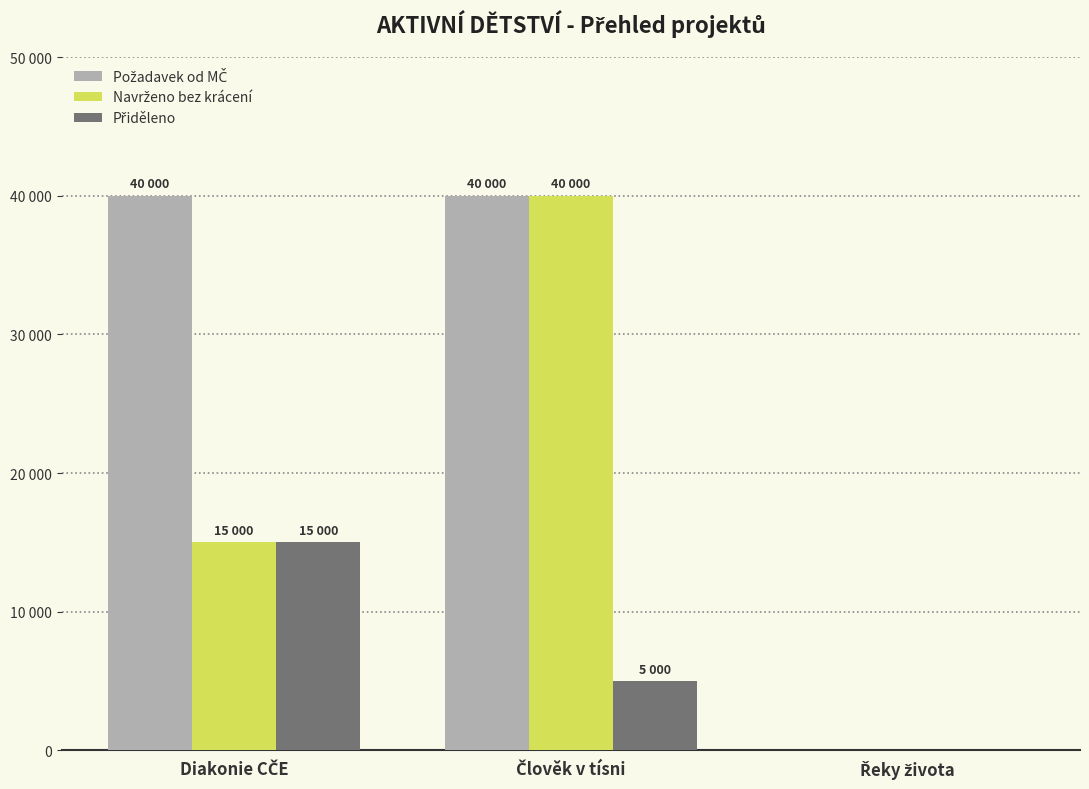

At which label is Navrženo bez krácení closest to 20000?

Diakonie CČE